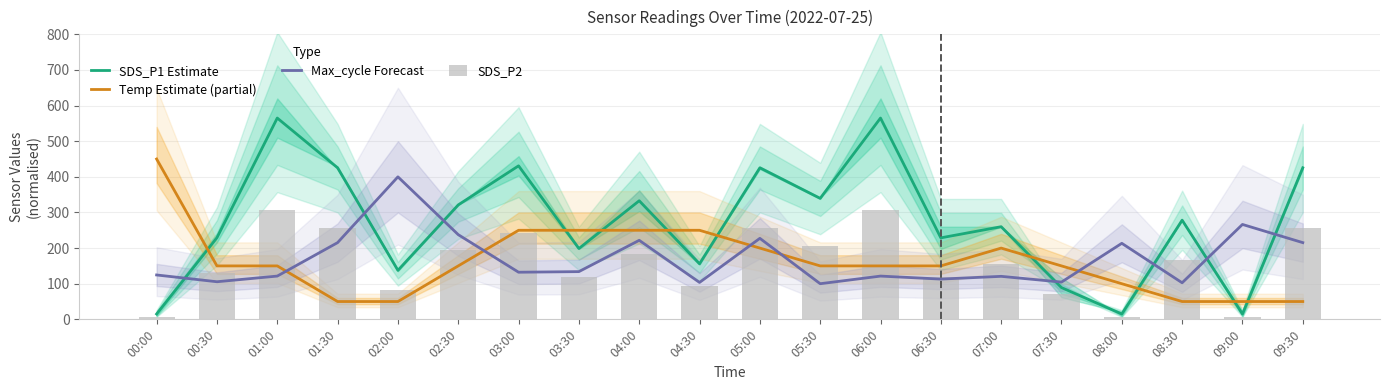

What are all the series names shown in the legend?

SDS_P1 Estimate, Temp Estimate (partial), Max_cycle Forecast, SDS_P2